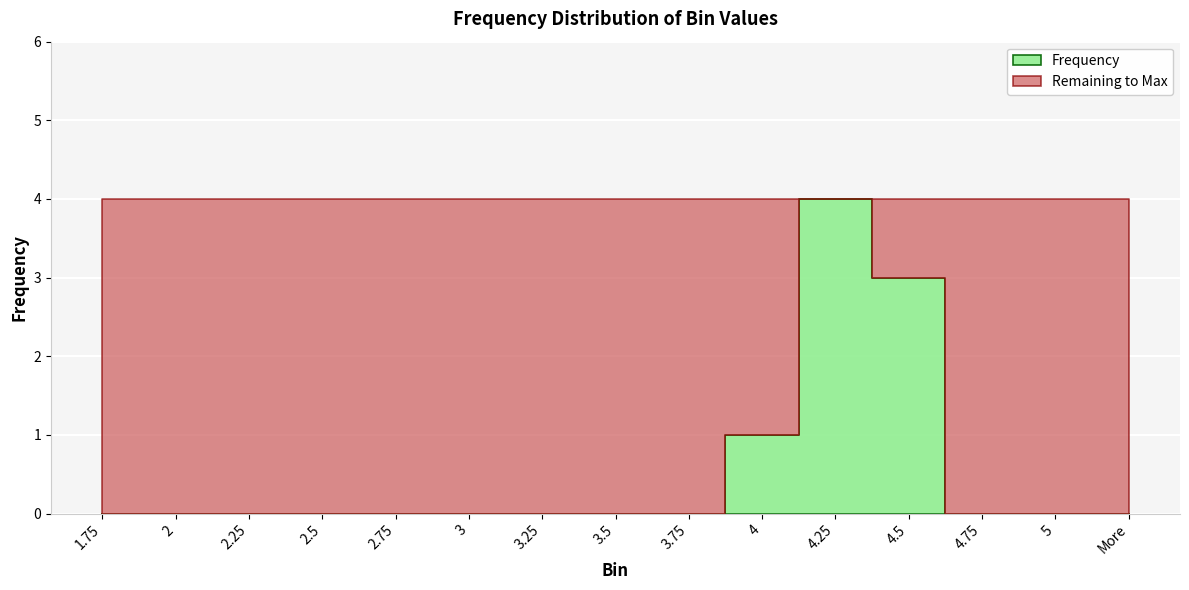

What is the difference between the values at 1.75 and 4.25?

4